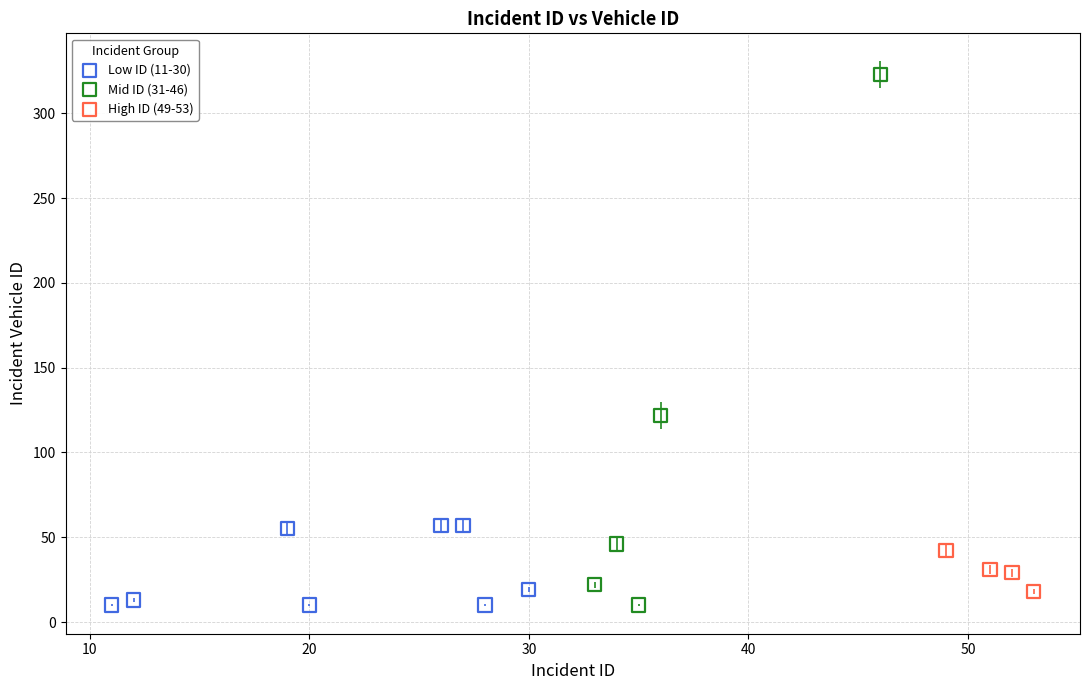

Which series contains the highest Y value?

Mid ID (31-46)